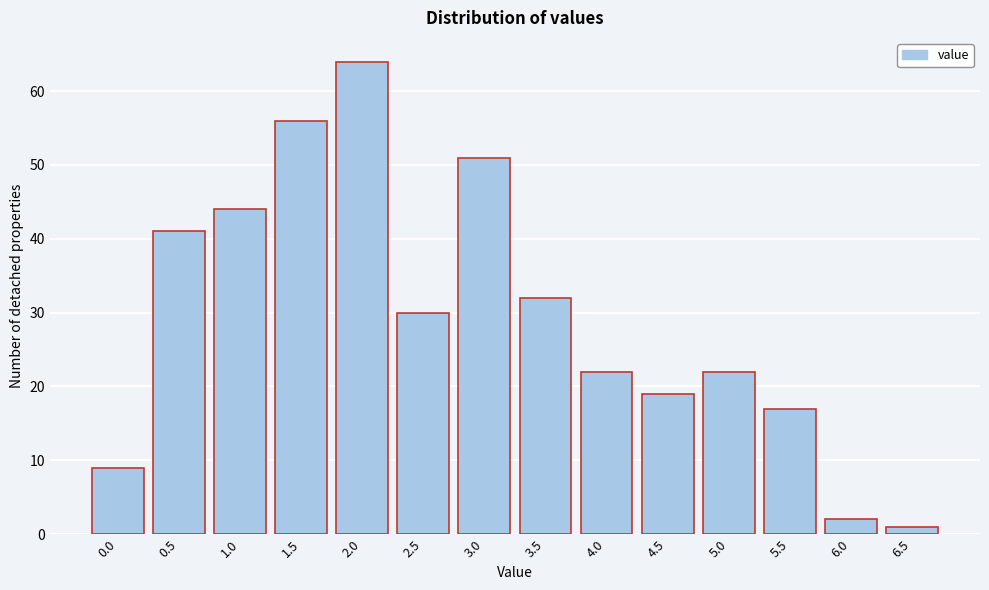

Reading right to left, list all the values displayed in this chart.

1	2	17	22	19	22	32	51	30	64	56	44	41	9